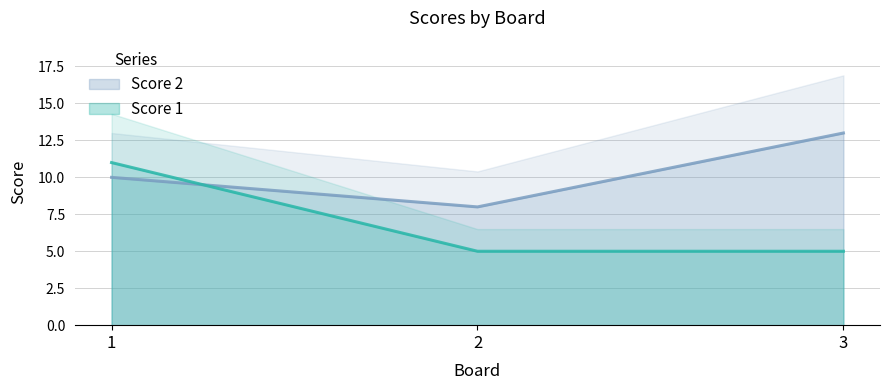

The Score 1 series shows 9 at 2. True or false?

False